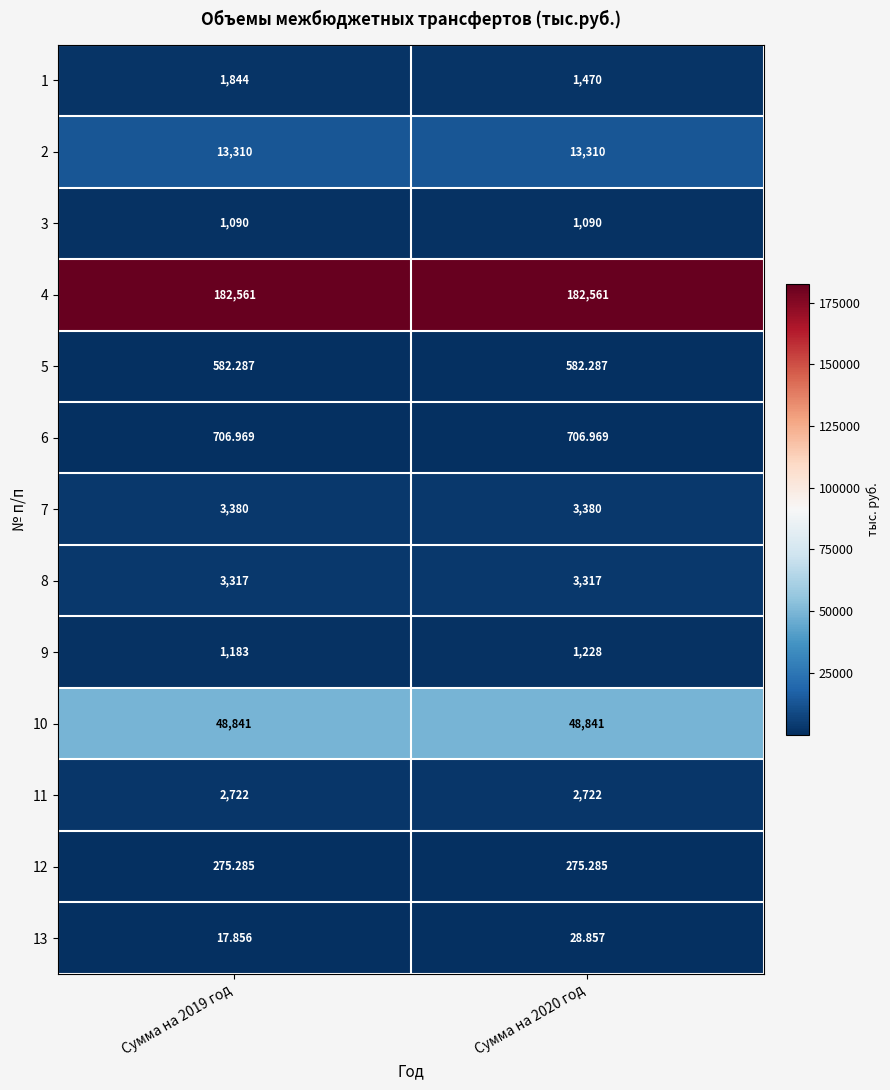

What is the spread (max minus min) of values at Сумма на 2020 год?

182532.1